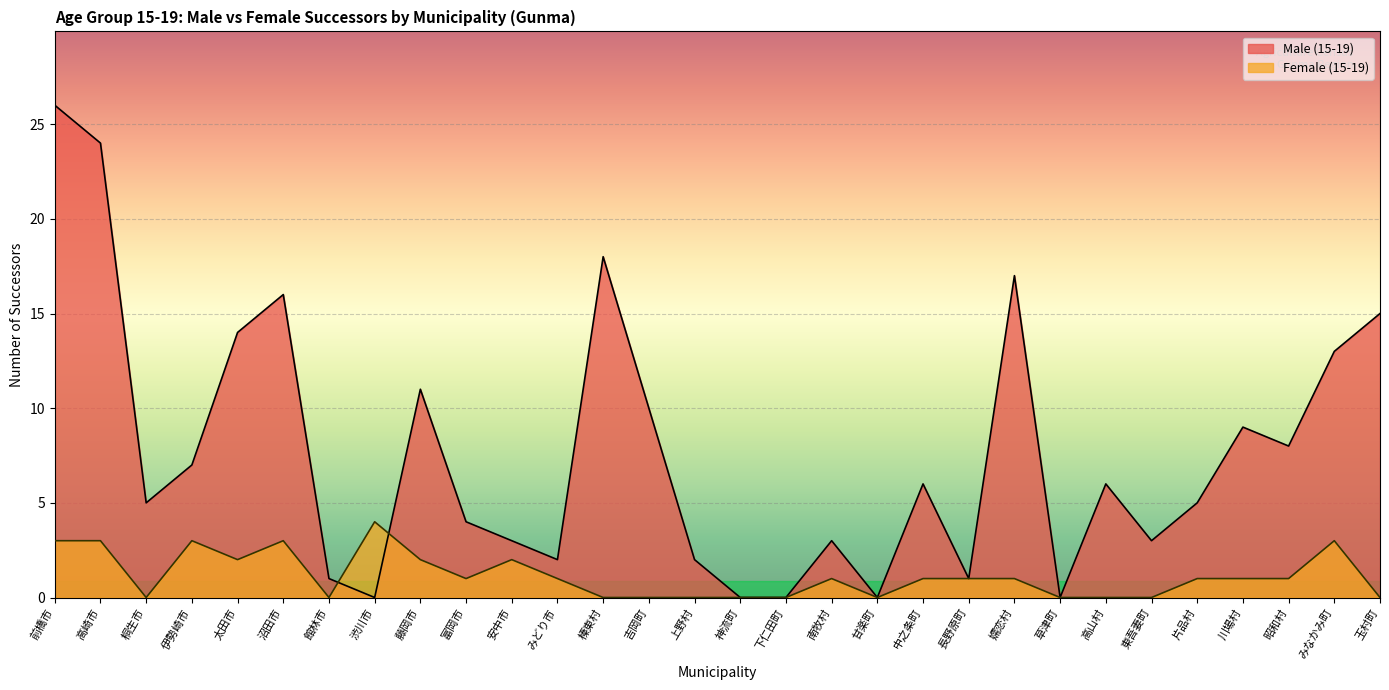

How many intersections are there between Female (15-19) and Male (15-19)?

2